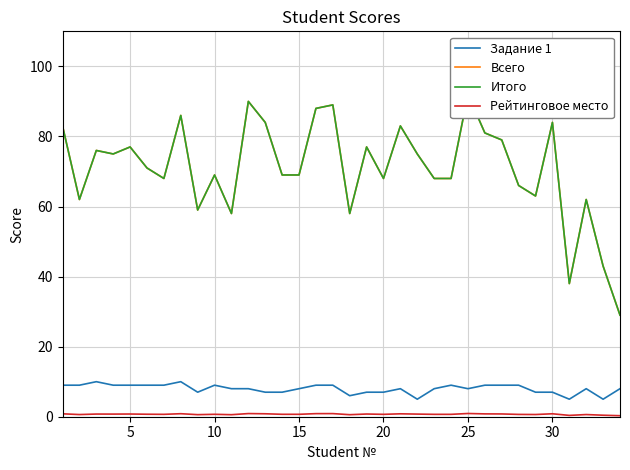

The Задание 1 series shows 14.1 at 10. True or false?

False